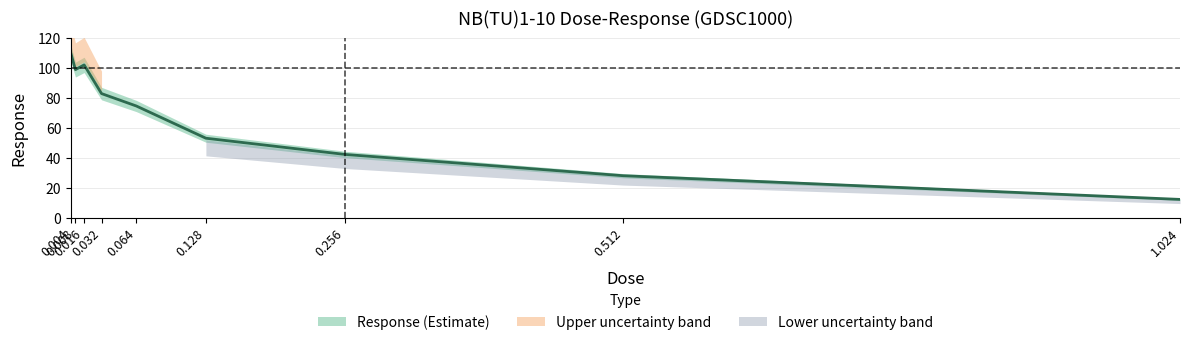

Where is the data nearest to the value 61?

0.128